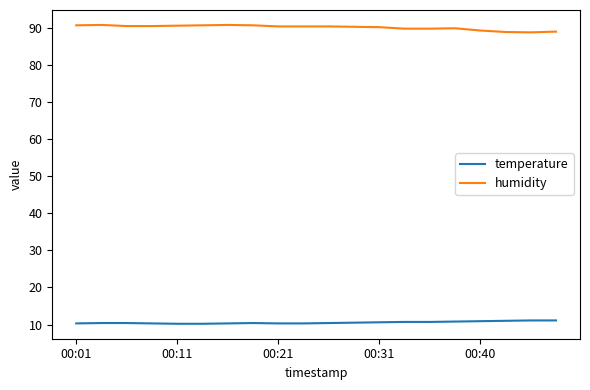

True or false: temperature and humidity intersect in this chart.

False